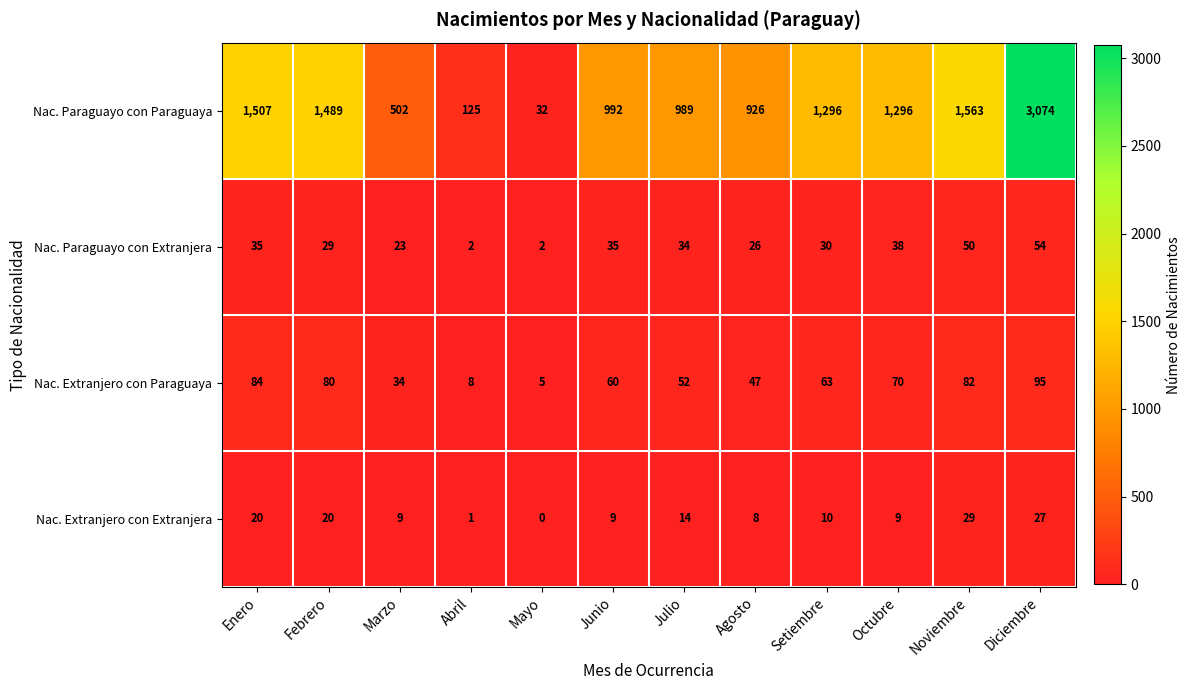

Is it true that Nac. Paraguayo con Extranjera equals 50 at Noviembre?

True